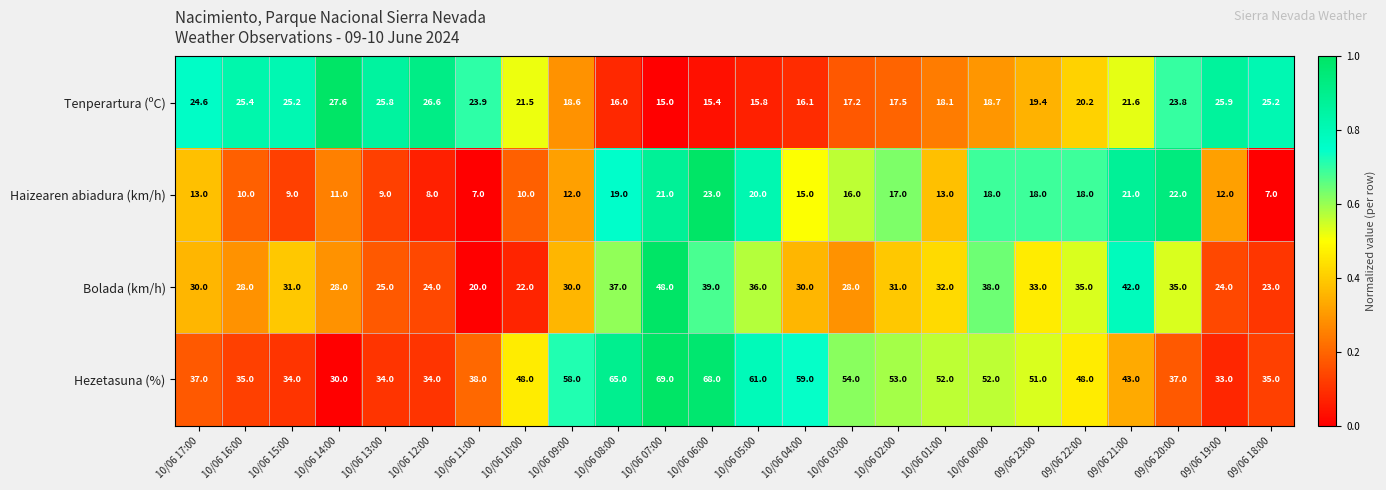

What is the minimum value shown in the chart?

7.0